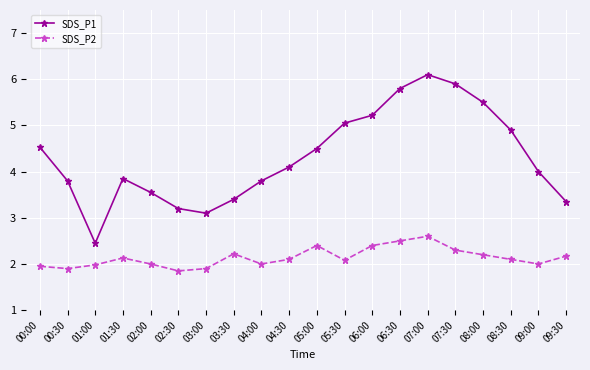

What are all the series names shown in the legend?

SDS_P1, SDS_P2